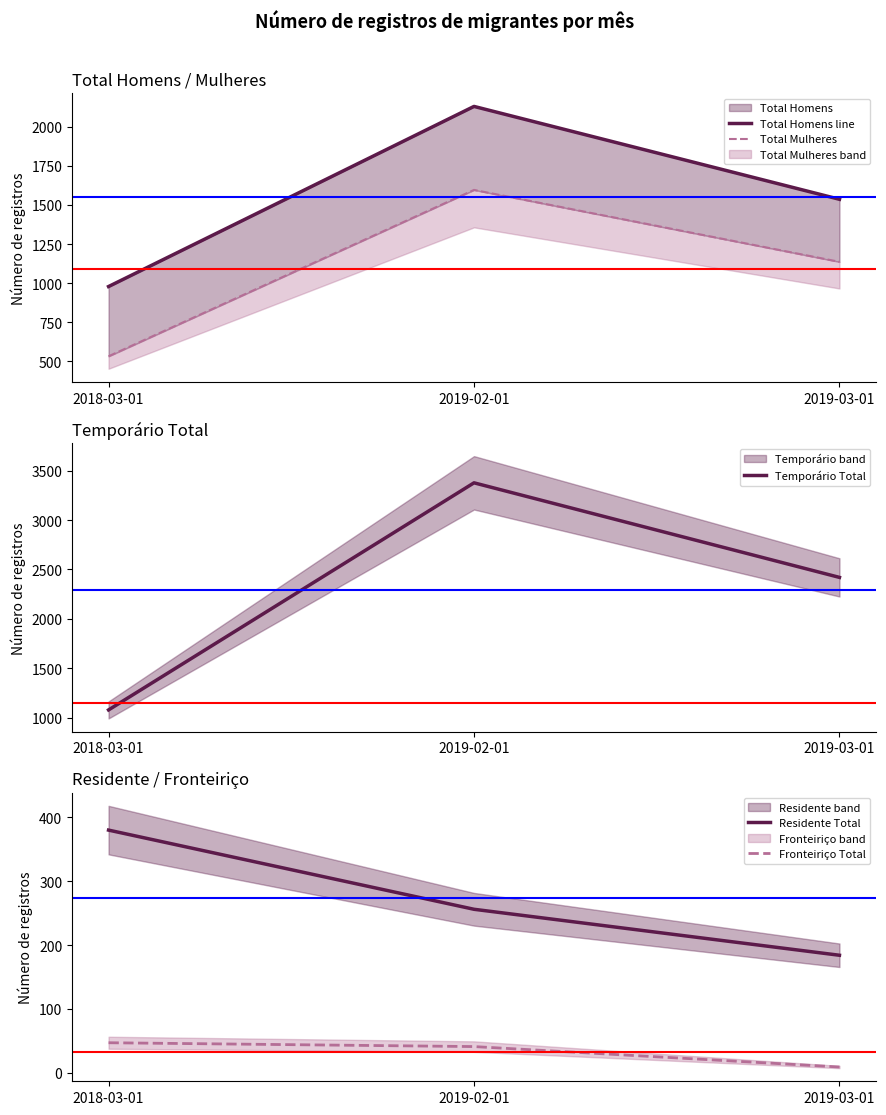

What is the minimum value for Total Homens line?

978